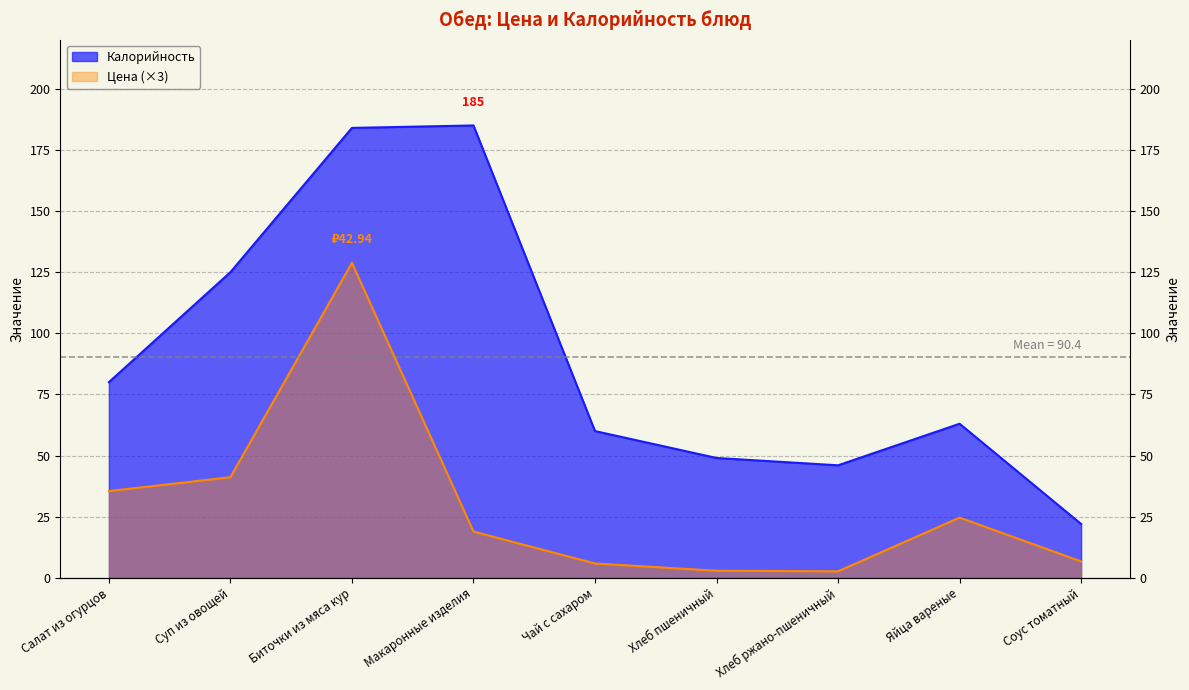

True or false: Калорийность and Цена cross at least once.

False